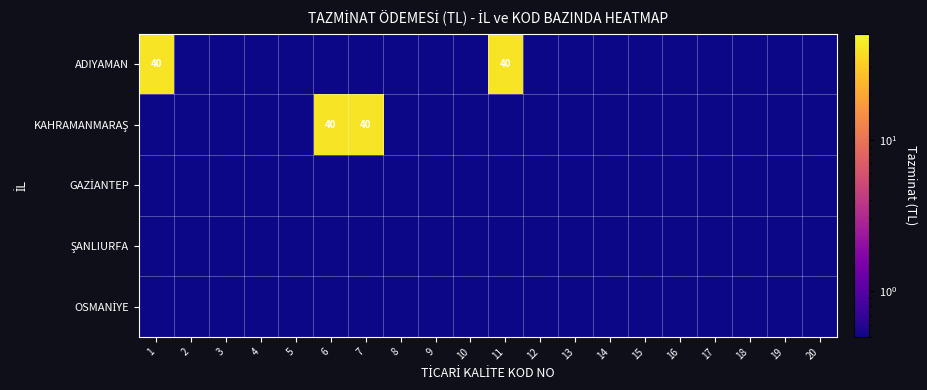

Which series has the largest range (max minus min)?

ADIYAMAN